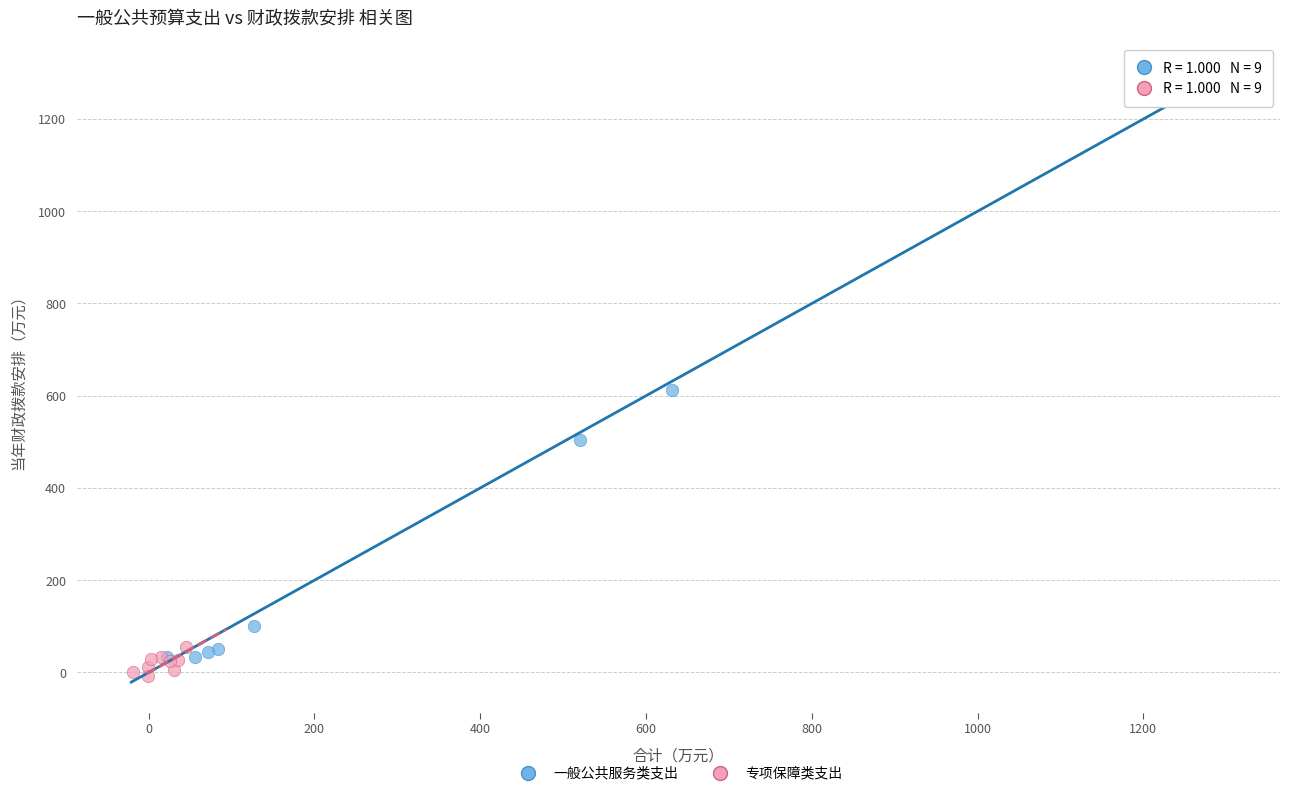

Which series has the largest Y range (max minus min)?

一般公共服务类支出